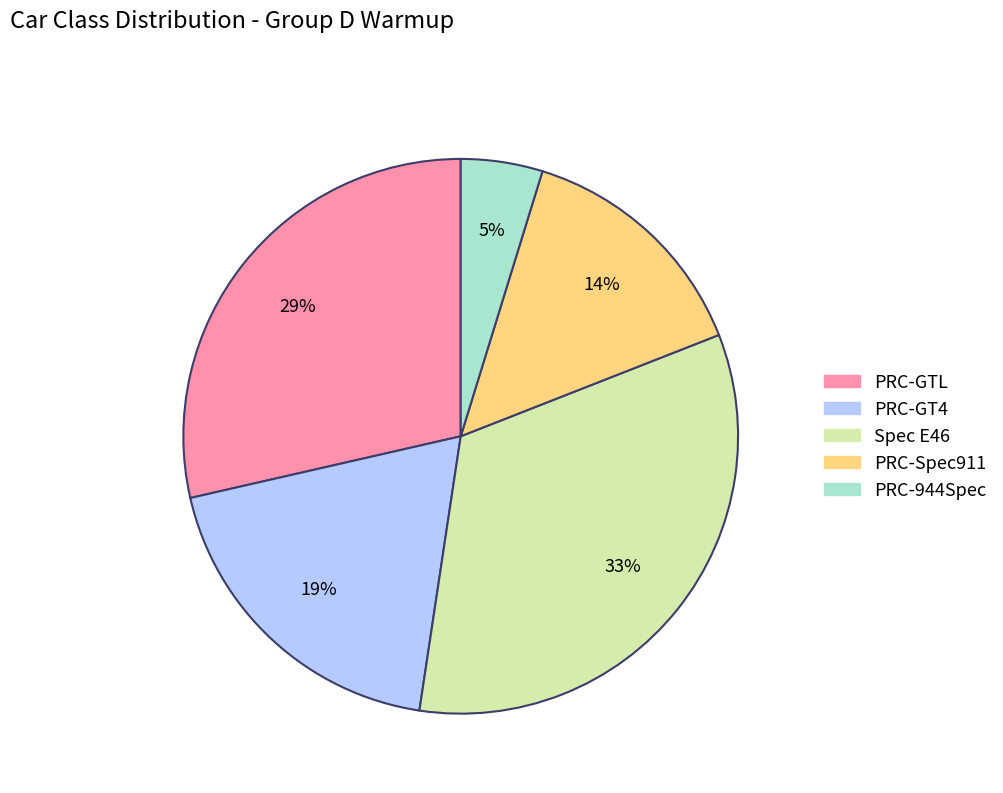

Which has a higher value, Spec E46 or PRC-GTL?

Spec E46